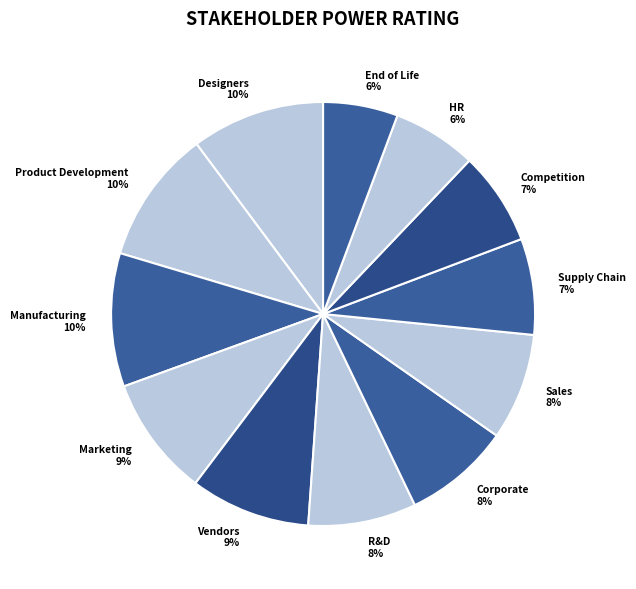

How many slices are in this pie chart?

12